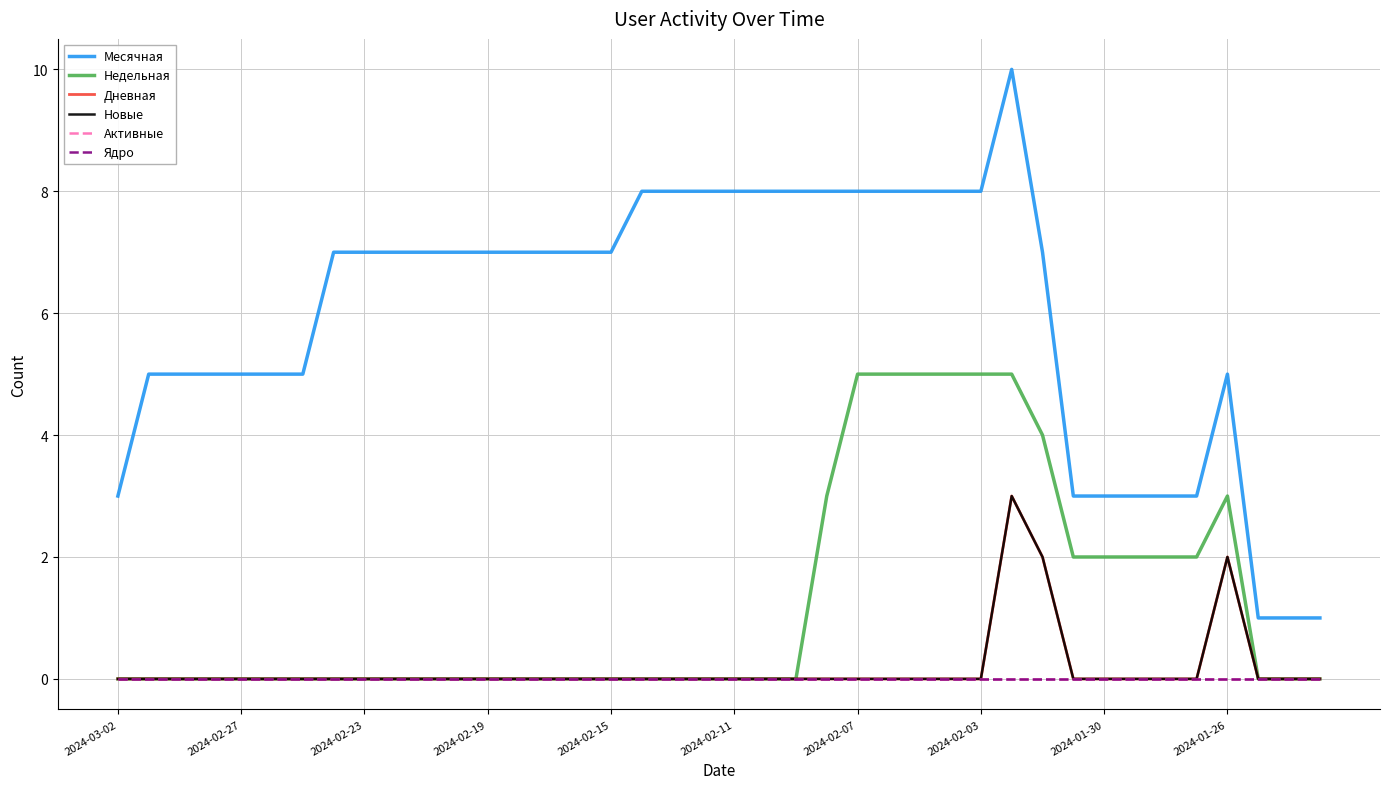

What is the highest value of the Дневная series?

3